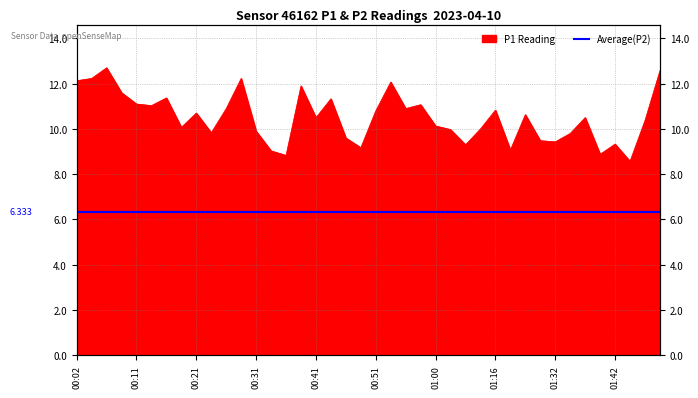

Reading left to right, what are all the values shown in this chart?

12.1	12.2	12.7	11.6	11.1	11.0	11.4	10.1	10.7	9.8	10.9	12.2	9.9	9.0	8.8	11.9	10.5	11.3	9.6	9.2	10.8	12.1	10.9	11.1	10.1	10.0	9.3	10.0	10.8	9.1	10.6	9.5	9.4	9.8	10.5	8.9	9.3	8.6	10.4	12.6